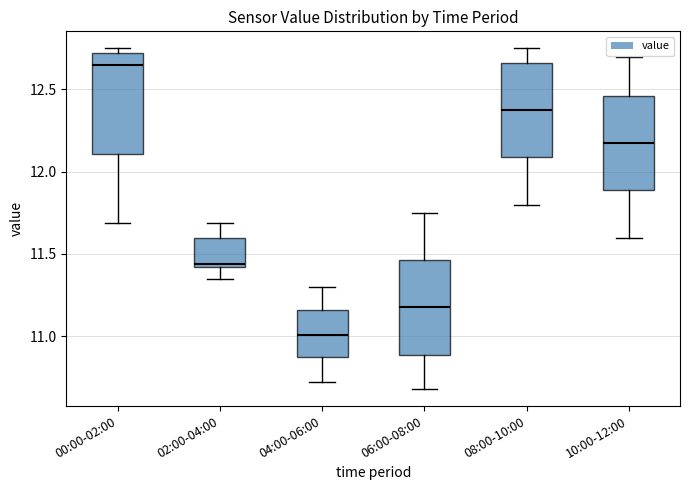

Reading left to right, transcribe this box plot: for each box, give where its median line is, the range the box spans, and where its two whiskers end, as read against the y-axis. The values are not printed on the chart, so give them approximately, as read against the axis.

00:00-02:00: median 12.65, box 12.10 to 12.70, whiskers 11.70 to 12.75
02:00-04:00: median 11.45, box 11.40 to 11.60, whiskers 11.35 to 11.70
04:00-06:00: median 11.00, box 10.85 to 11.15, whiskers 10.70 to 11.30
06:00-08:00: median 11.20, box 10.90 to 11.45, whiskers 10.70 to 11.75
08:00-10:00: median 12.40, box 12.10 to 12.65, whiskers 11.80 to 12.75
10:00-12:00: median 12.20, box 11.90 to 12.45, whiskers 11.60 to 12.70